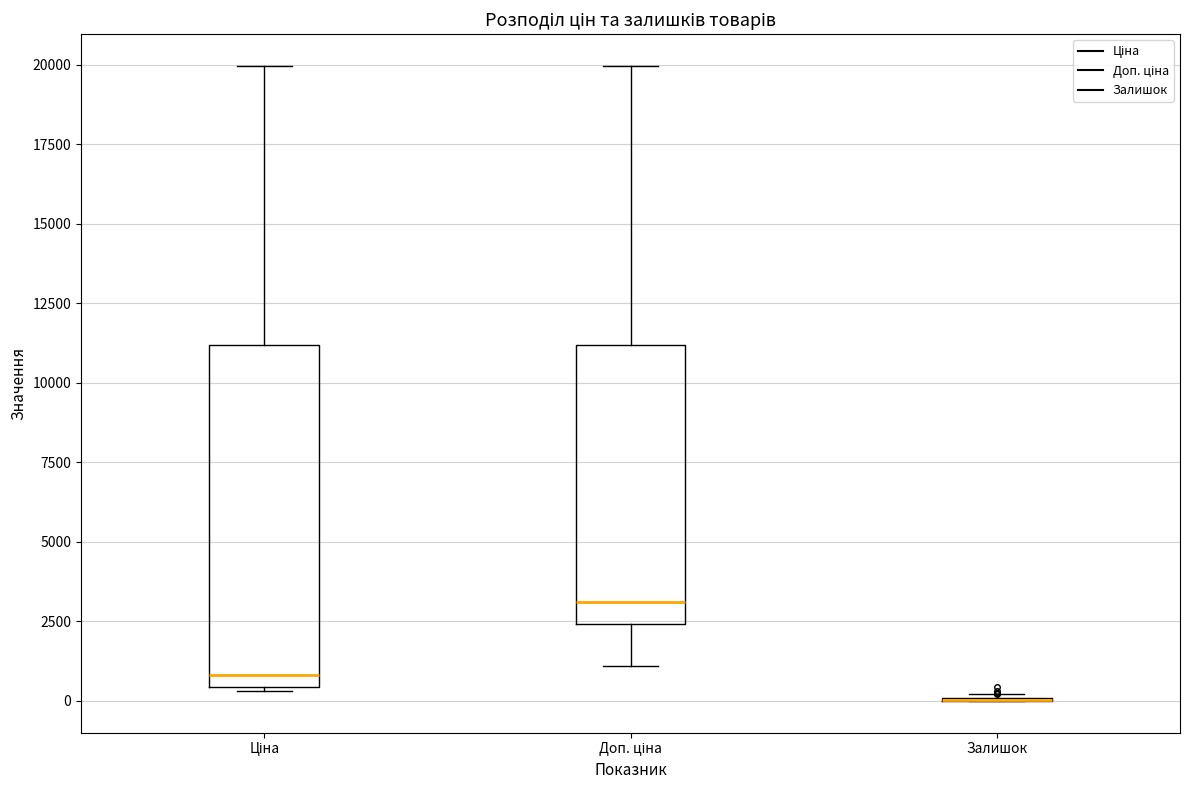

Comparing the boxes themselves (not the whiskers), which one is the tallest?

Ціна